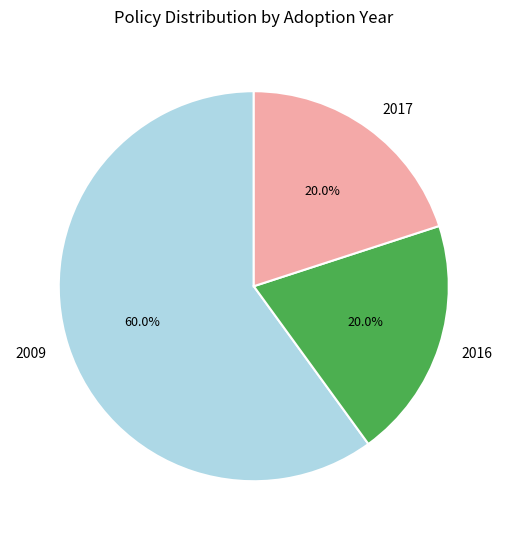

How many slices are in this pie chart?

3